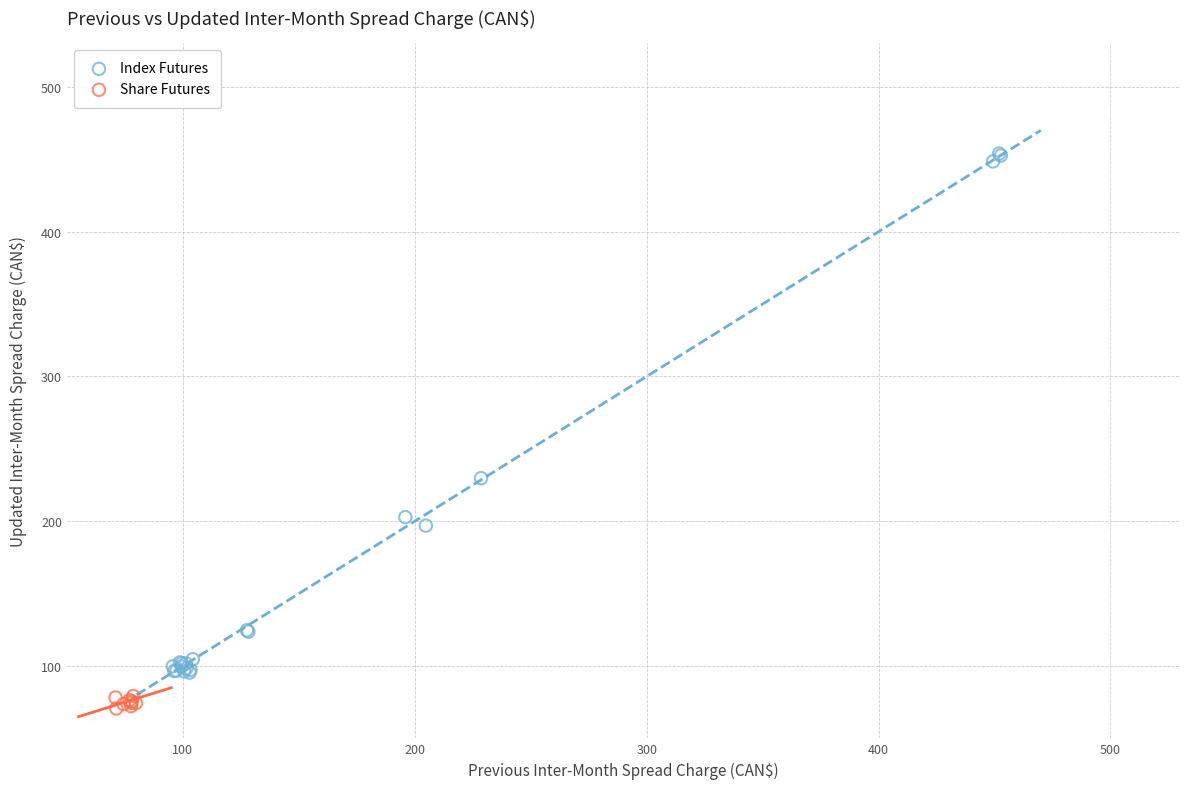

Which series contains the highest Y value?

Index Futures